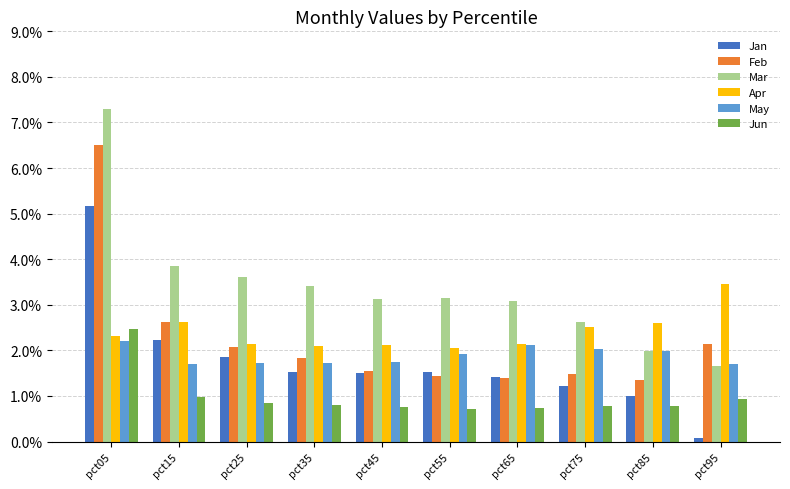

At which label does May reach its peak?

pct05